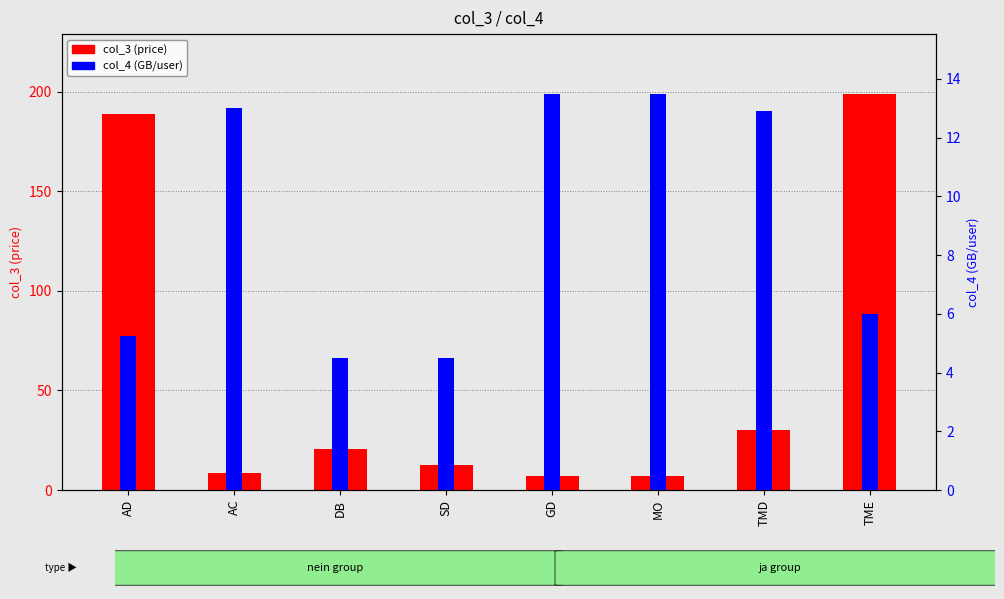

What is the total value across all series at AC?

21.7